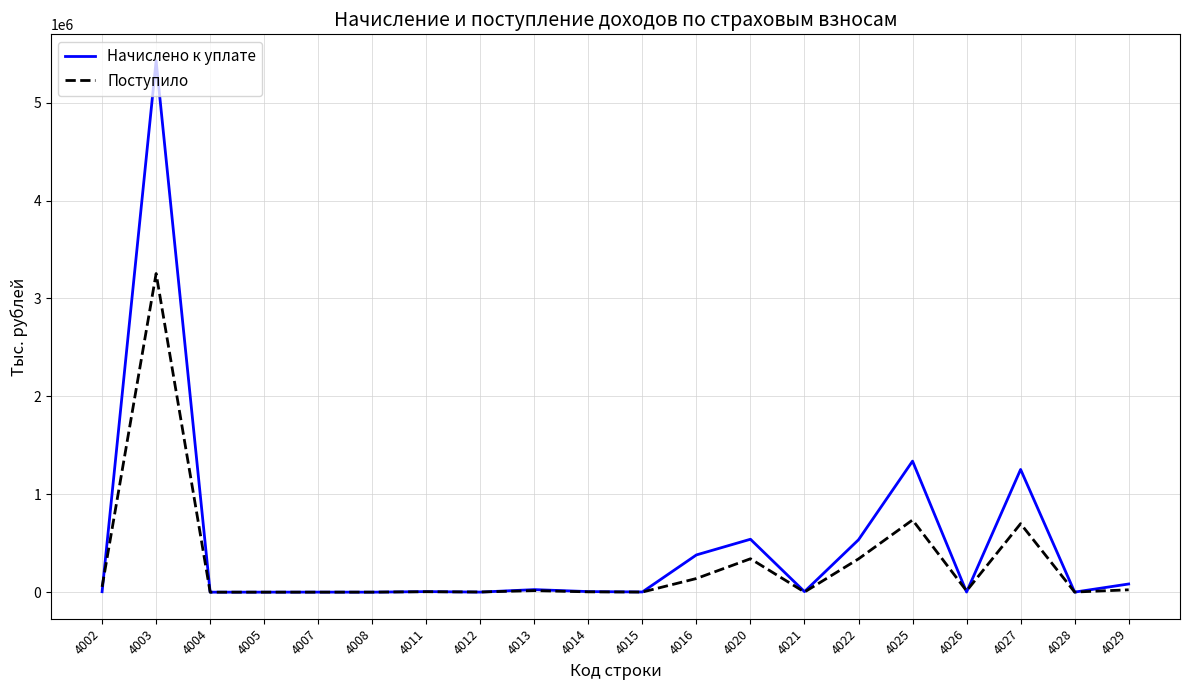

Is the value of Поступило at 4028 greater than the value of Начислено к уплате at 4027?

No